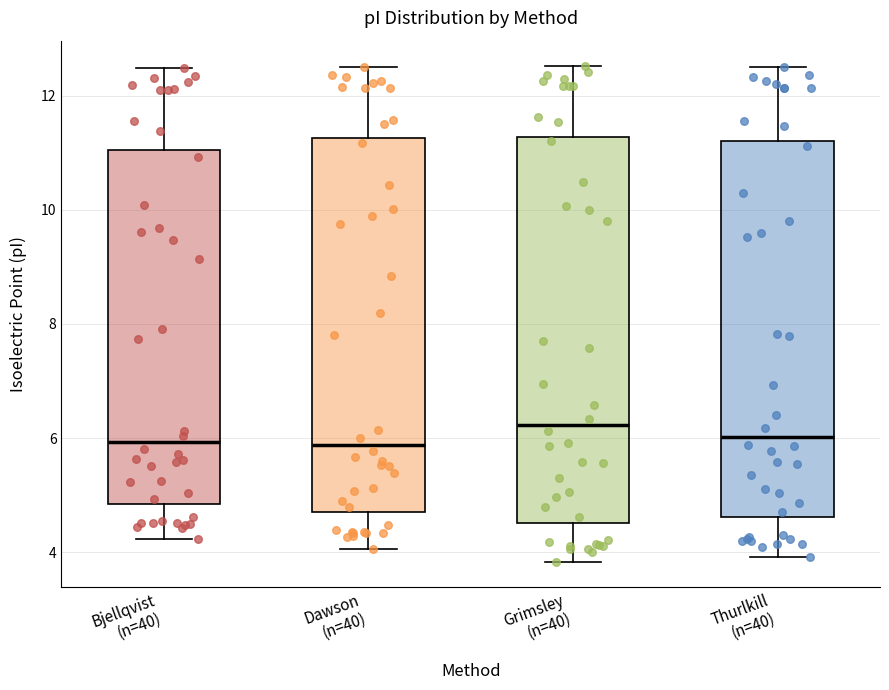

Where does the median line of the box for Dawson (n=40) sit on the y-axis? The values are not printed on the chart, so give them approximately, as read against the axis.

5.8